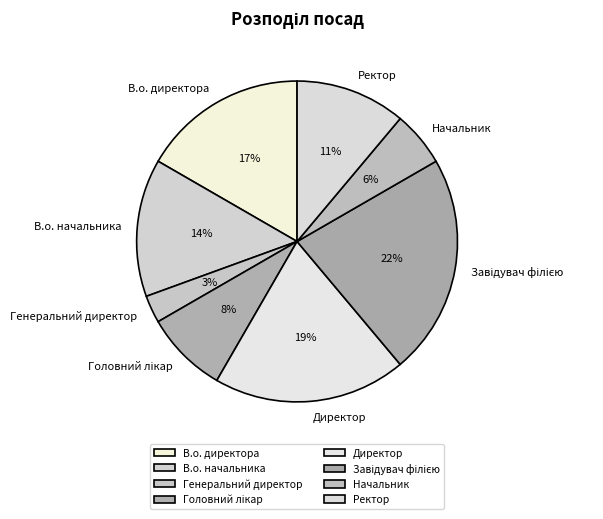

To the nearest percent, what is the difference between the largest and smallest slice percentages?

19%